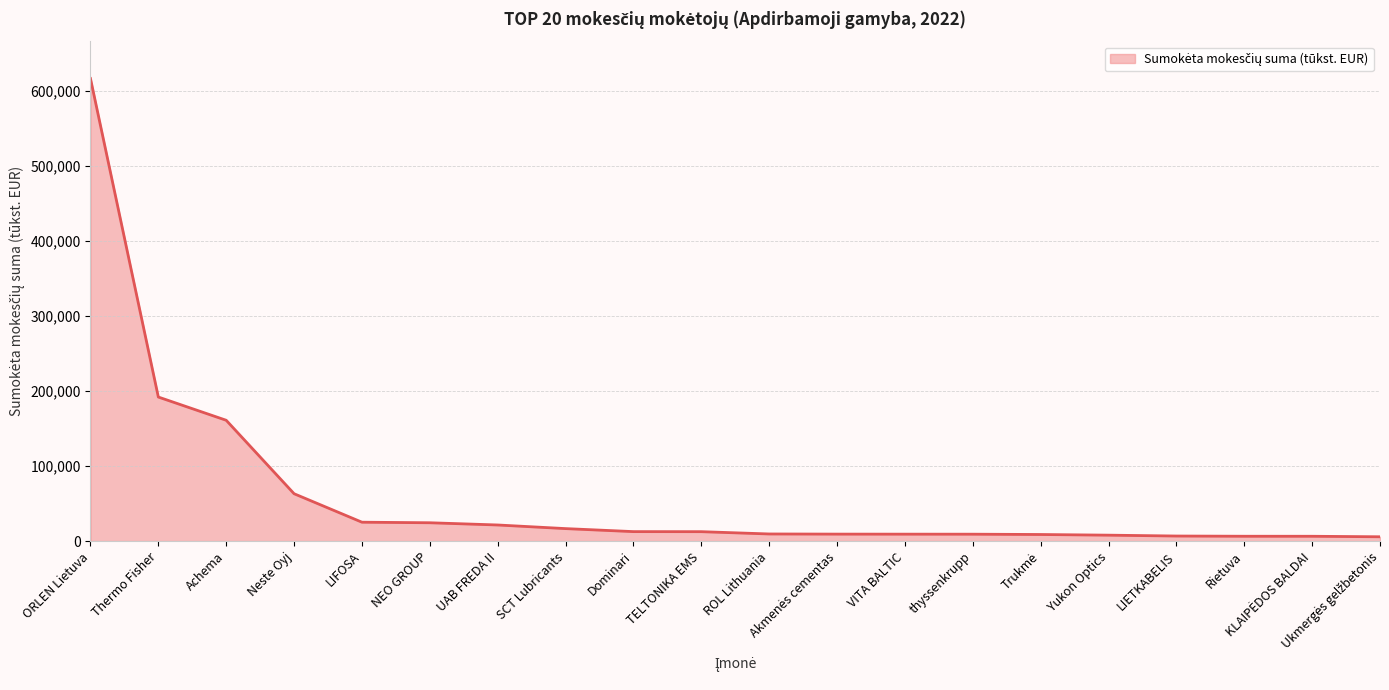

What is the sum of all values?

1225029